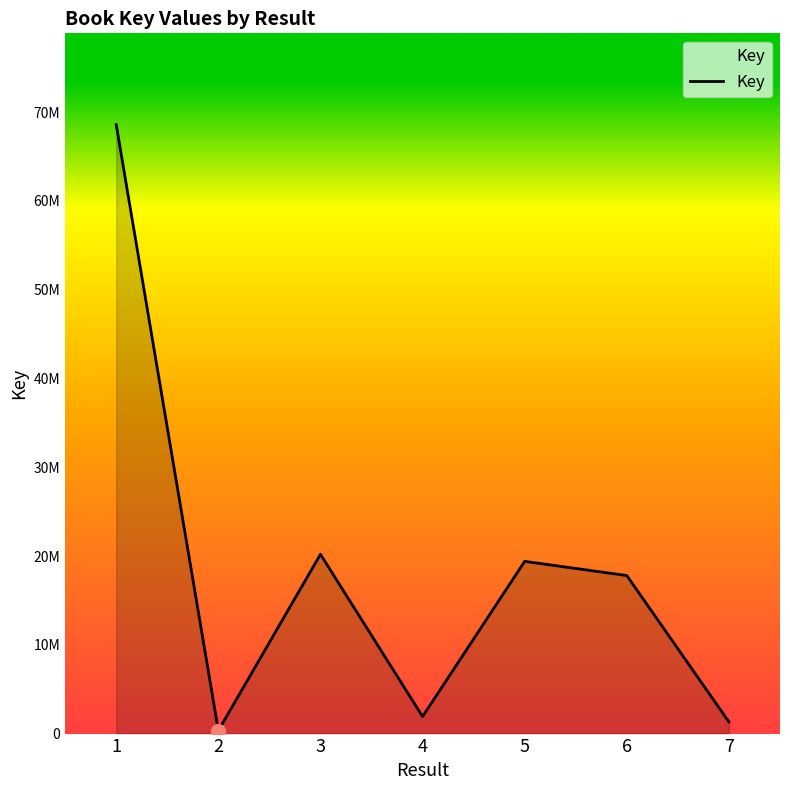

Does the chart display data point markers on the line(s)?

No